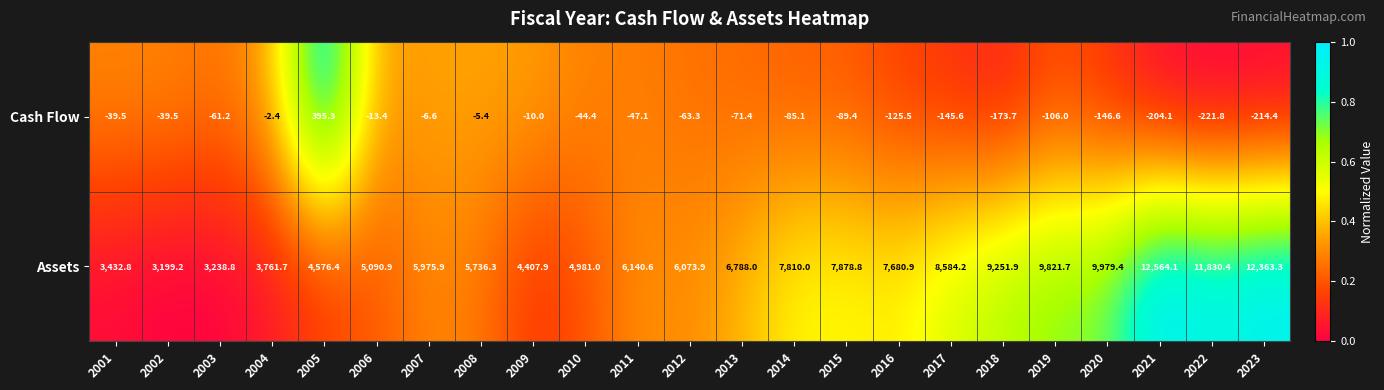

What is the spread (max minus min) of values at 2019?

9927.7